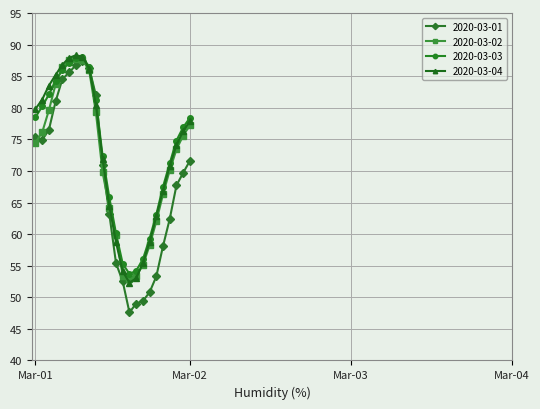

What is the value of the 2020-03-02 point at the 9th from the left?

85.9